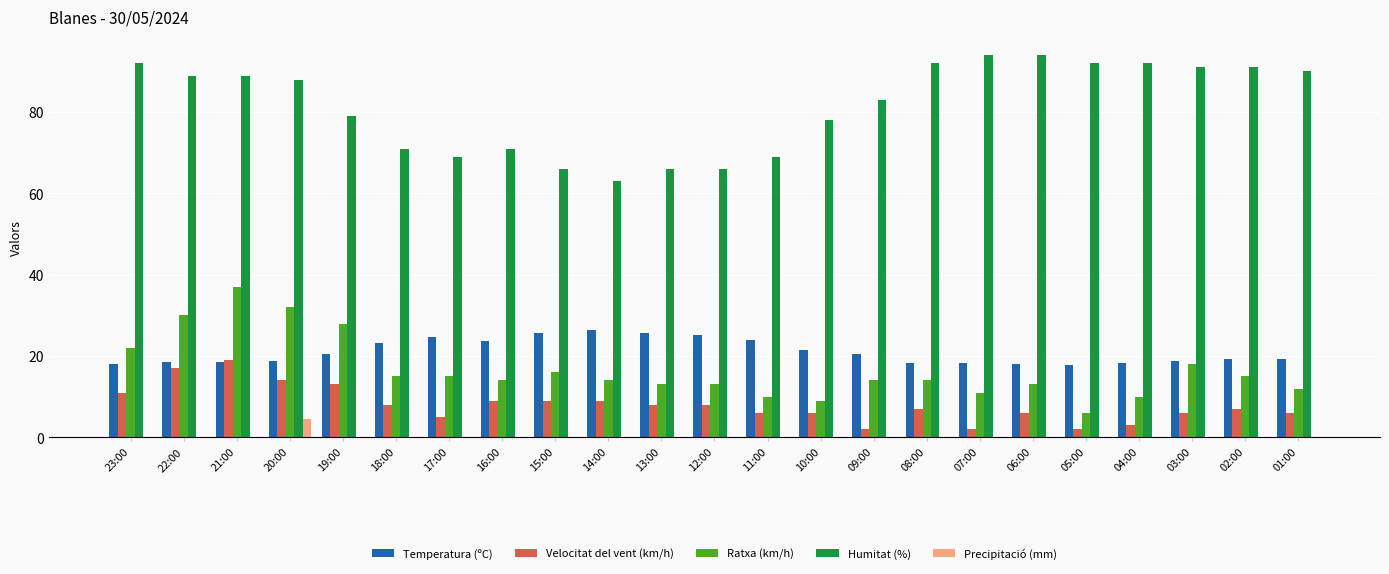

Where is Ratxa (km/h) nearest to the value 21?

23:00